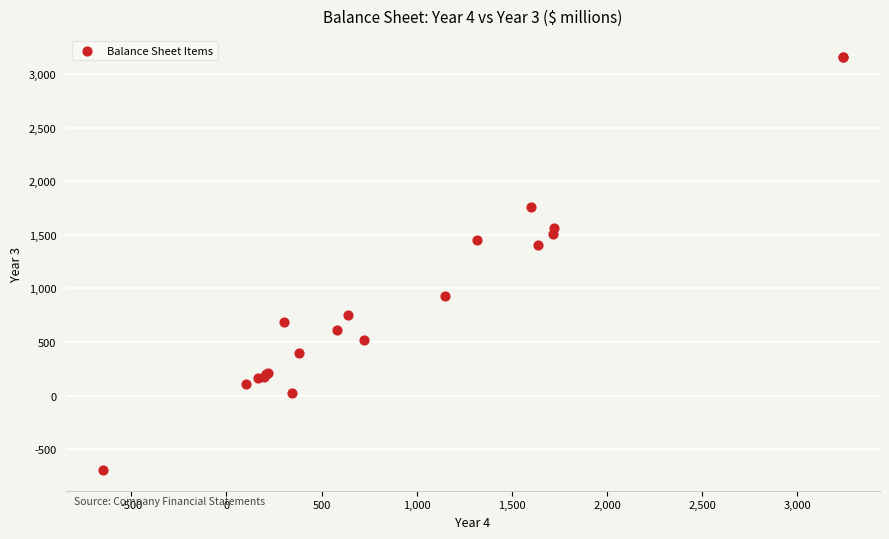

What Y value in the scatter plot is closest to 1234?

1405